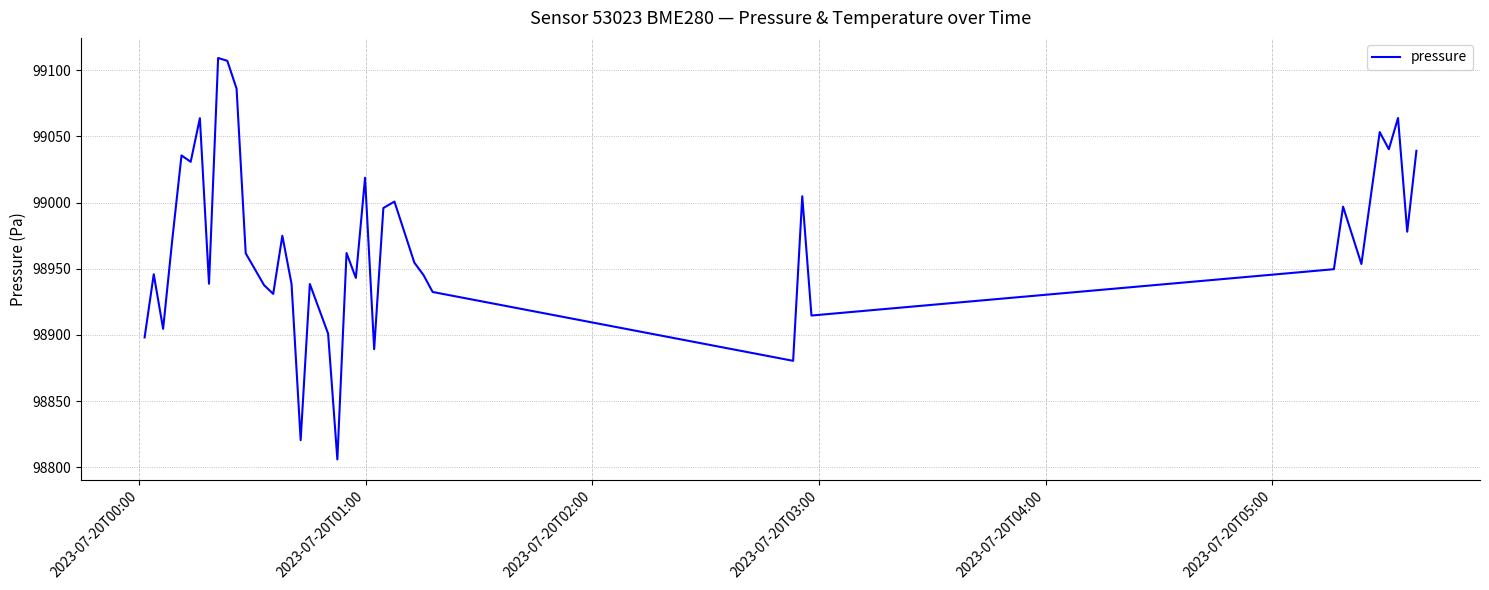

What is the difference between the maximum and minimum values?

303.1